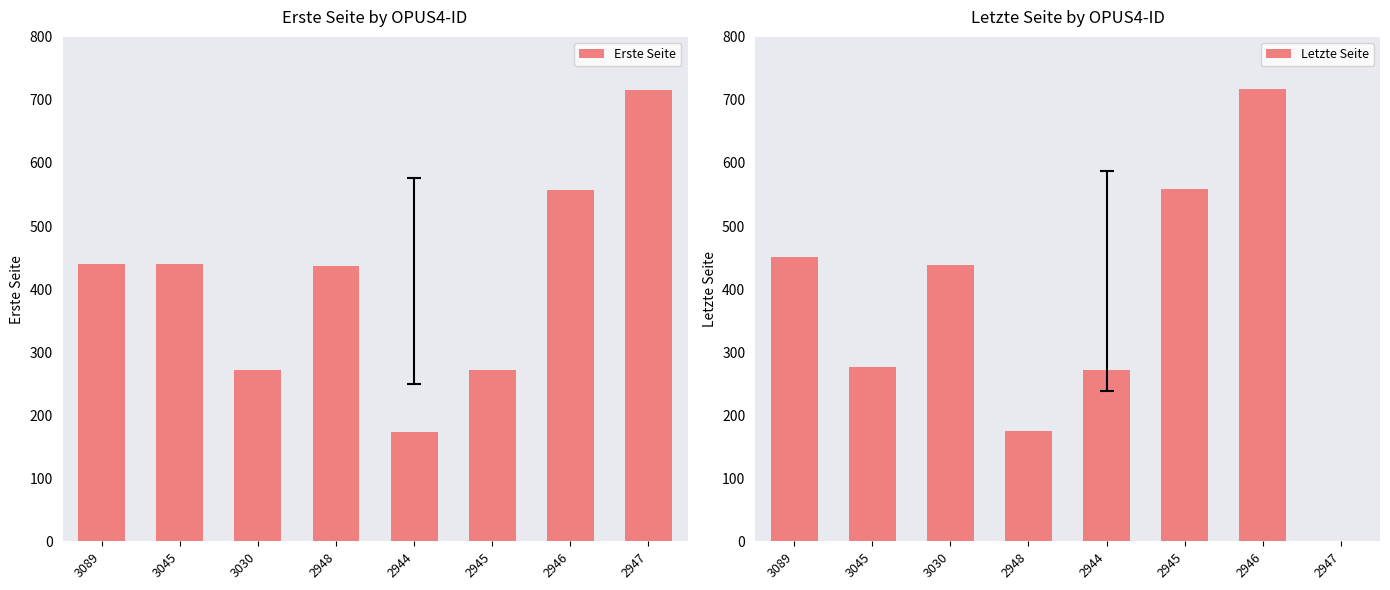

What is the difference between the second highest and minimum values in the Erste Seite series?

384